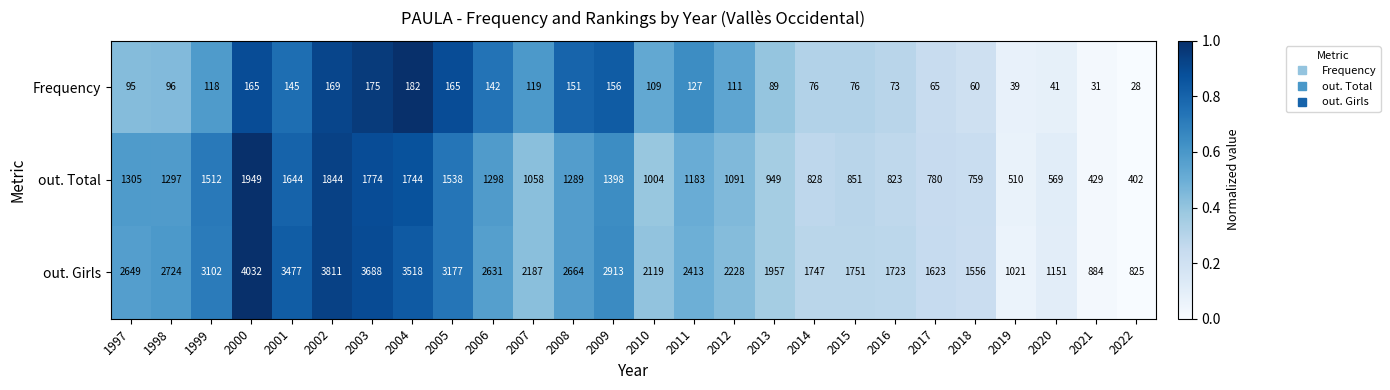

What is the average value of the out. Girls series?

2368